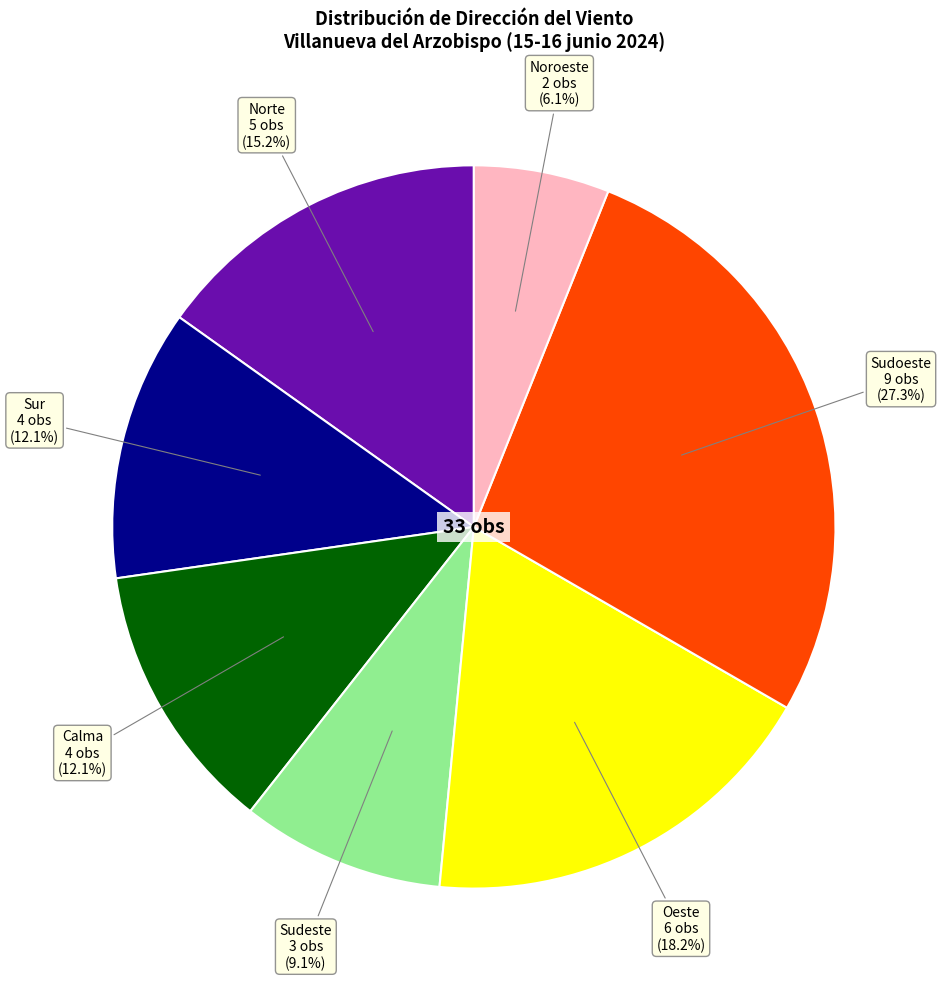

The Sudoeste slice represents 27% of the pie. True or false?

True